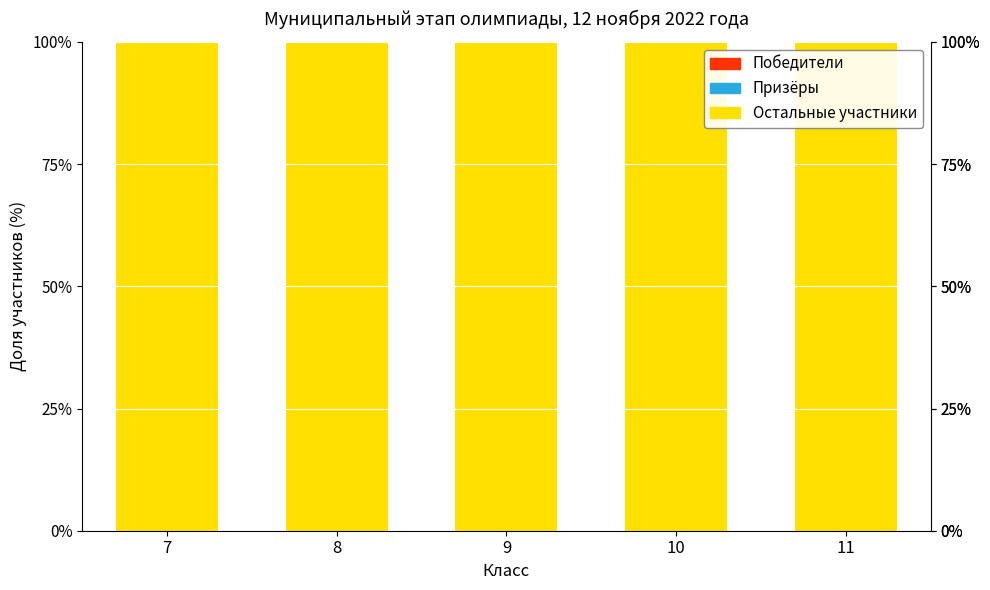

Rank the categories by Призёры value from highest to lowest.

7, 8, 9, 10, 11